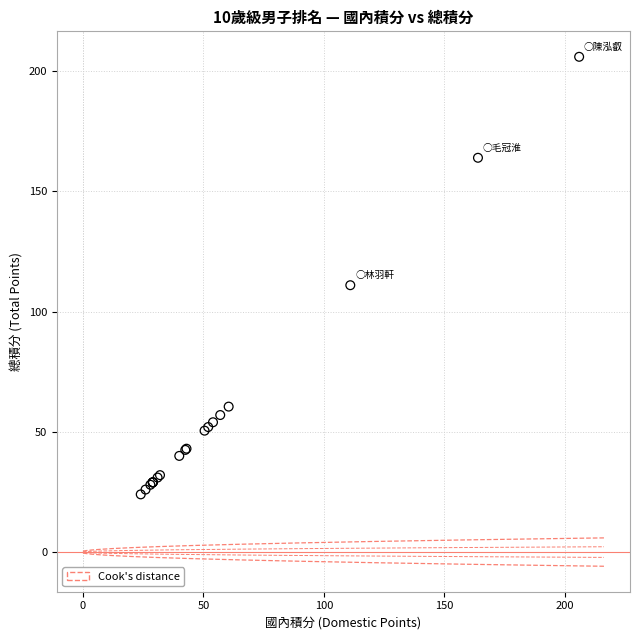

What Y value in the scatter plot is closest to 115?

111.0